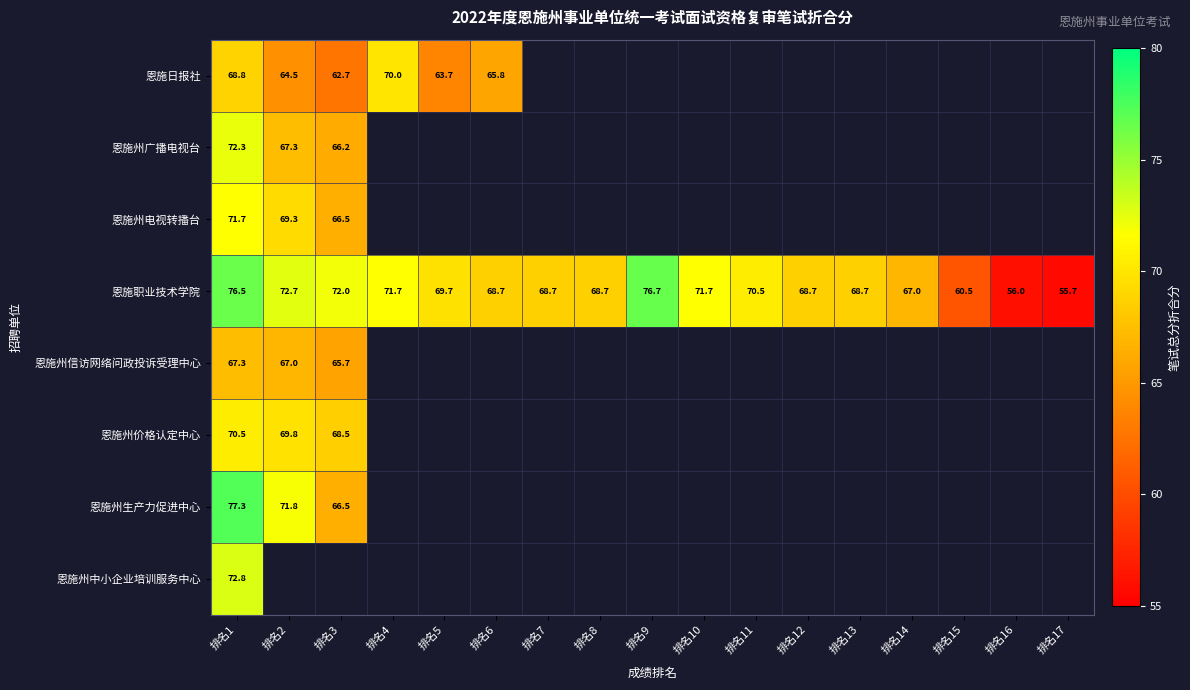

Rank the categories by 恩施日报社 value from lowest to highest.

排名3, 排名5, 排名2, 排名6, 排名1, 排名4, 排名7, 排名8, 排名9, 排名10, 排名11, 排名12, 排名13, 排名14, 排名15, 排名16, 排名17